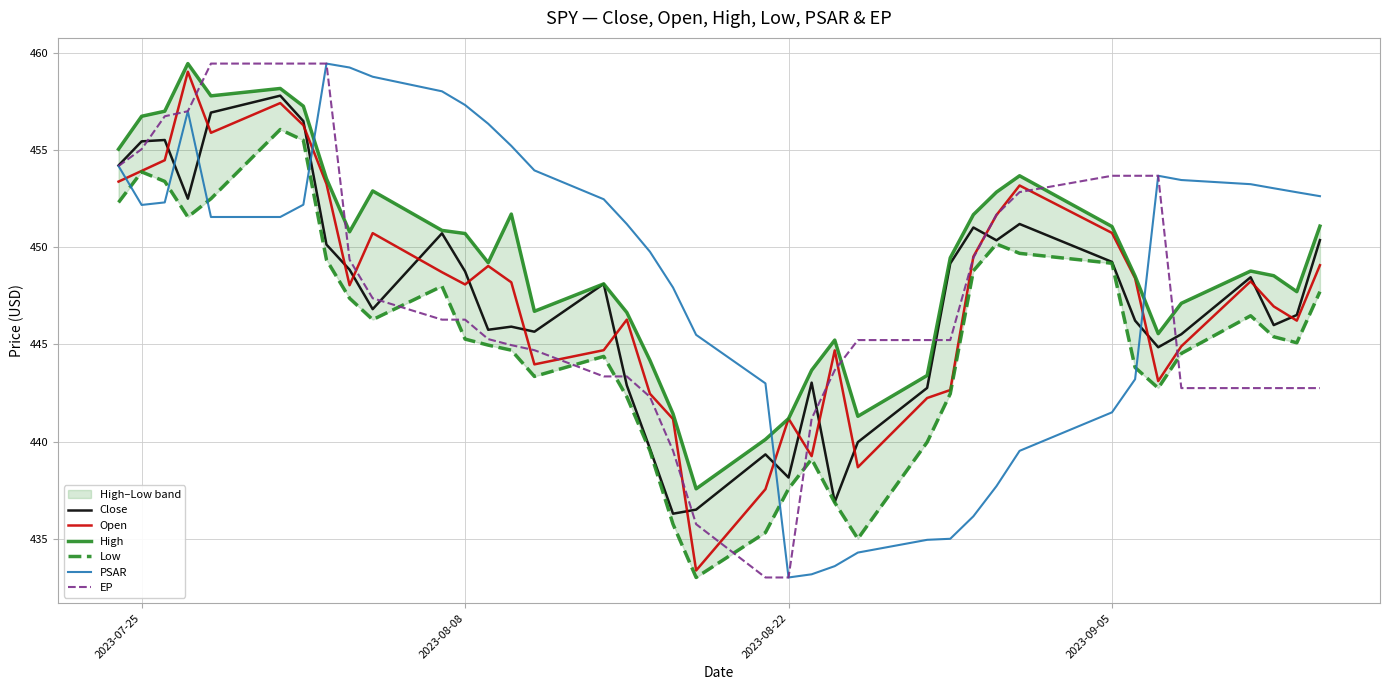

Reading right to left, what are all the values shown in this chart?

Close: 450.4	446.5	446.0	448.4	445.5	444.9	446.2	449.2	451.2	450.4	451.0	449.2	442.8	440.0	436.9	443.0	438.1	439.3	436.5	436.3	439.6	442.9	448.1	445.6	445.9	445.8	448.8	450.7	446.8	448.8	450.1	456.5	457.8	456.9	452.5	455.5	455.4	454.2
Open: 449.1	446.2	446.9	448.2	444.9	443.1	448.4	450.7	453.2	451.6	449.5	442.6	442.2	438.7	444.7	439.2	441.2	437.6	433.4	441.2	442.5	446.3	444.7	444.0	448.2	449.0	448.1	448.7	450.7	448.0	453.2	456.3	457.4	455.9	459.0	454.5	453.9	453.4
High: 451.1	447.7	448.5	448.8	447.1	445.6	448.5	451.1	453.7	452.8	451.7	449.4	443.4	441.3	445.2	443.7	441.2	440.1	437.6	441.4	444.2	446.6	448.1	446.7	451.7	449.2	450.7	450.9	452.9	450.8	453.5	457.2	458.2	457.8	459.4	457.0	456.7	455.0
Low: 447.7	445.1	445.4	446.5	444.5	442.8	443.8	449.2	449.7	450.2	448.8	442.5	440.0	435.0	436.9	439.1	437.6	435.3	433.0	435.8	439.5	442.3	444.4	443.4	444.7	445.0	445.3	448.0	446.3	447.4	449.4	455.5	456.1	452.5	451.6	453.4	453.9	452.3
PSAR: 452.6	452.8	453.0	453.2	453.5	453.7	443.2	441.5	439.5	437.7	436.2	435.0	434.9	434.3	433.6	433.2	433.0	443.0	445.5	447.9	449.8	451.2	452.5	453.9	455.2	456.3	457.3	458.0	458.8	459.2	459.4	452.2	451.6	451.6	457.0	452.3	452.2	454.2
EP: 442.8	442.8	442.8	442.8	442.8	453.7	453.7	453.7	452.8	451.7	449.4	445.2	445.2	445.2	443.7	441.2	433.0	433.0	435.8	439.5	442.3	443.4	443.4	444.7	445.0	445.3	446.3	446.3	447.4	449.4	459.4	459.4	459.4	459.4	457.0	456.7	455.0	454.2